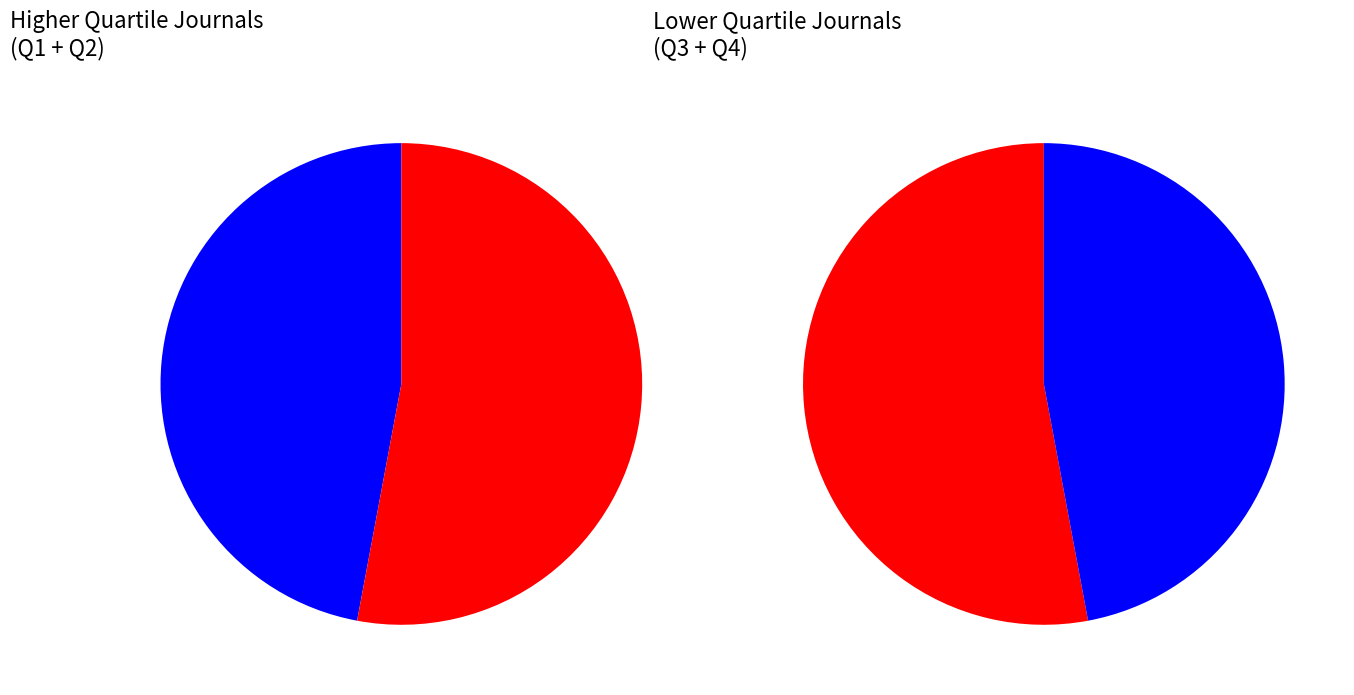

What percentage is the Q3 slice, to the nearest percent?

26%